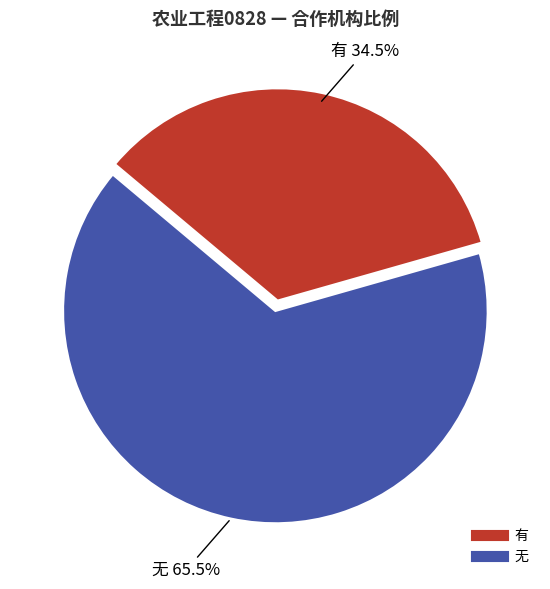

What percentage do 有 and 无 together represent?

100.0%